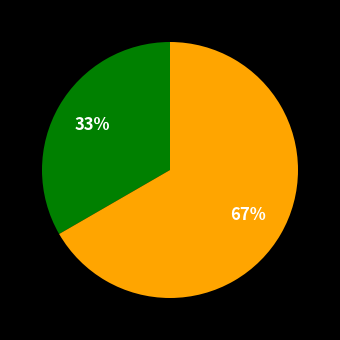

Does any single category account for the majority?

Yes